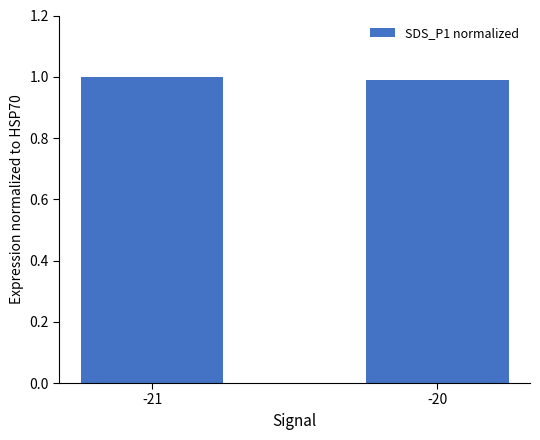

At which category does the chart reach its minimum across all series?

-20